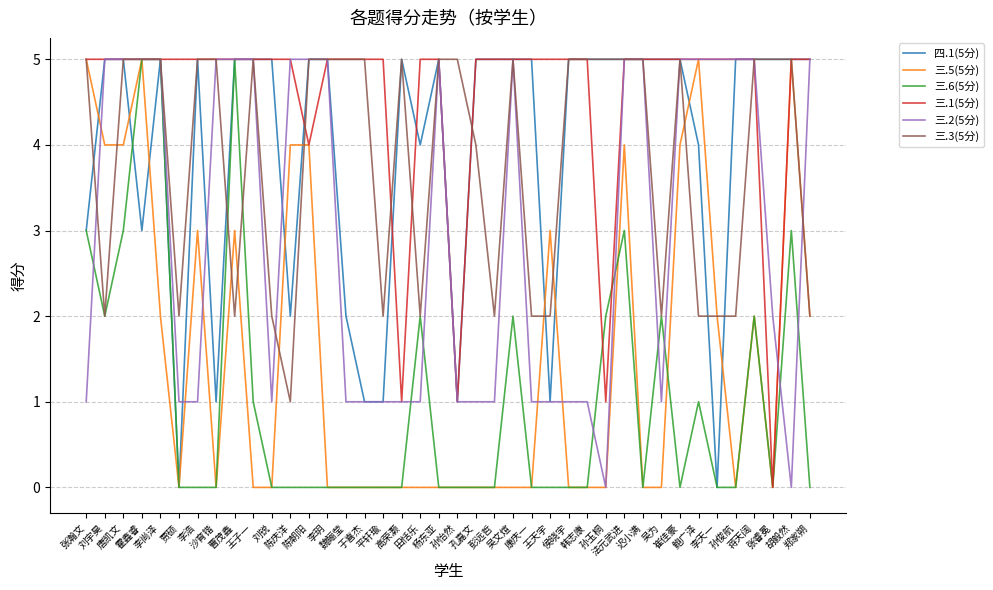

What is the maximum value shown in the chart?

5